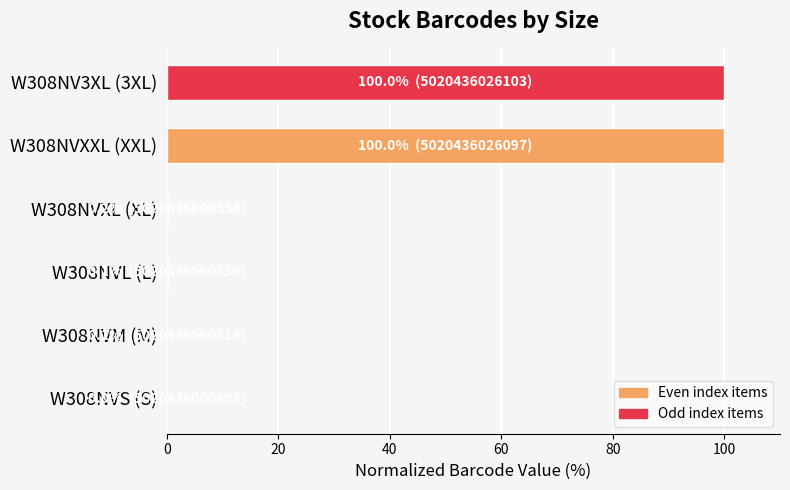

What is the greatest value displayed?

100.0